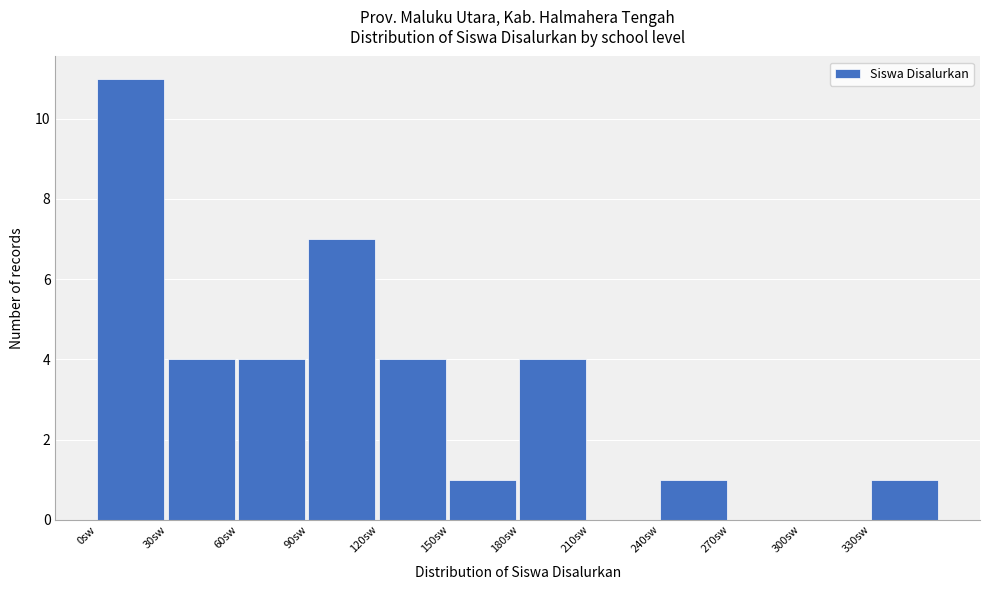

Reading left to right, list every bar in this chart as the range it spans on the x-axis followed by its height. The values are not printed on the chart, so give them approximately, as read against the axis.

0 to 30: 11
30 to 60: 4
60 to 90: 4
90 to 120: 7
120 to 150: 4
150 to 180: 1
180 to 210: 4
210 to 240: 0
240 to 270: 1
270 to 300: 0
300 to 330: 0
330 to 360: 1